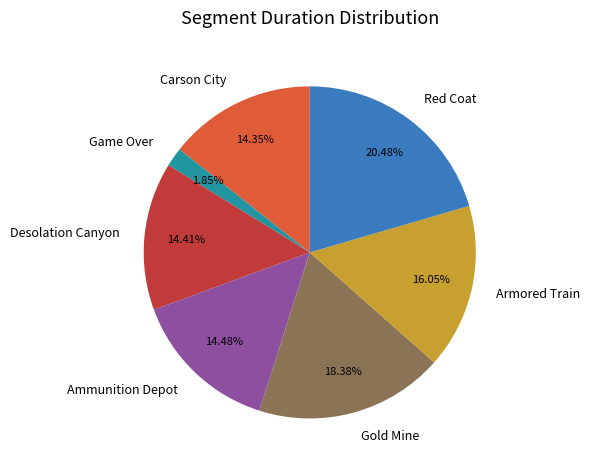

What percentage is the Carson City slice, to the nearest percent?

14%